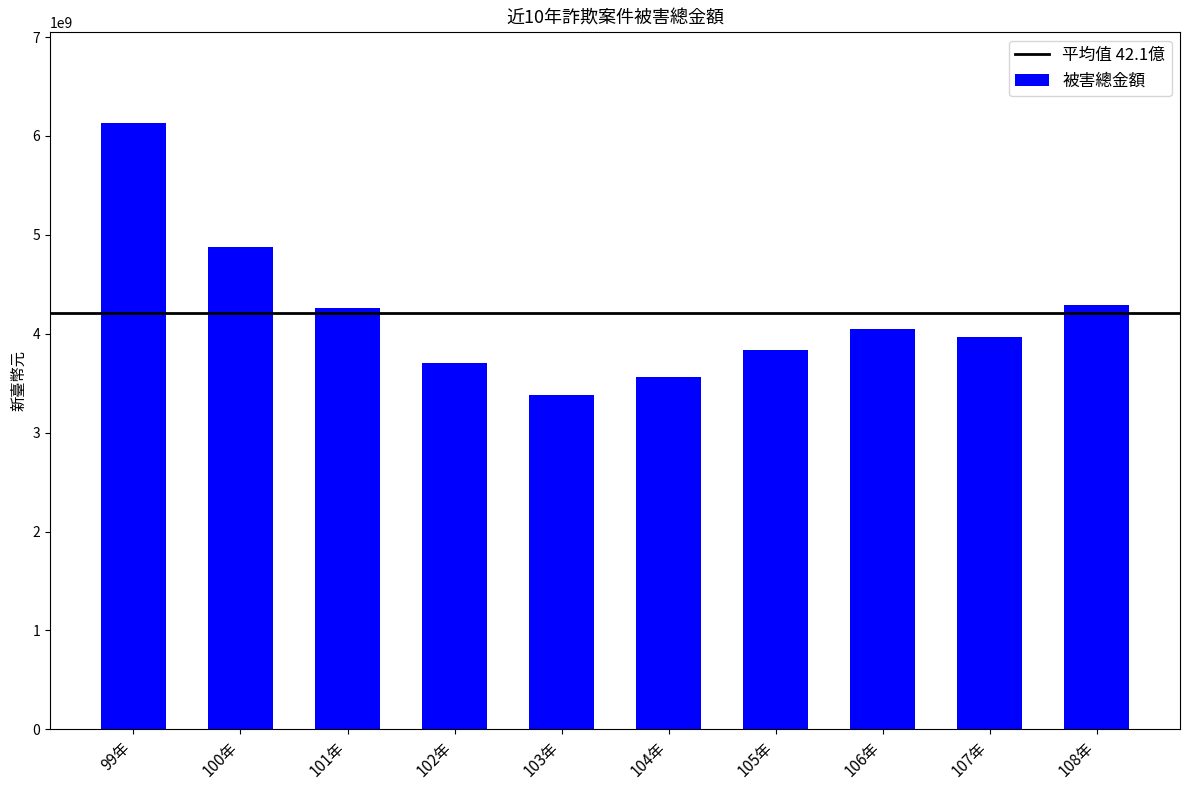

Are the bars grouped side by side (vs. stacked)?

No